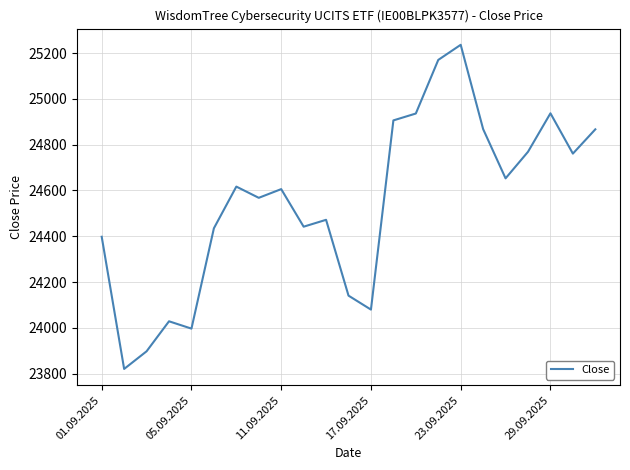

Does the chart have visible grid lines?

Yes